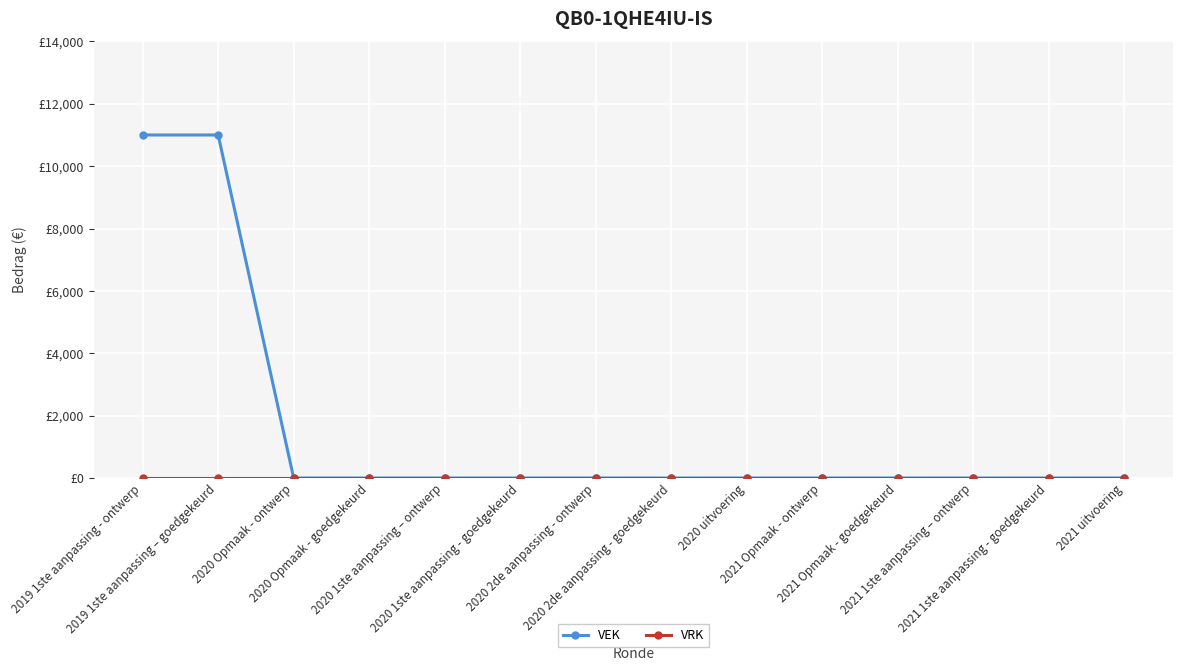

List the labels in order of VRK value, largest first.

2019 1ste aanpassing - ontwerp, 2019 1ste aanpassing – goedgekeurd, 2020 Opmaak - ontwerp, 2020 Opmaak - goedgekeurd, 2020 1ste aanpassing – ontwerp, 2020 1ste aanpassing - goedgekeurd, 2020 2de aanpassing - ontwerp, 2020 2de aanpassing - goedgekeurd, 2020 uitvoering, 2021 Opmaak - ontwerp, 2021 Opmaak - goedgekeurd, 2021 1ste aanpassing – ontwerp, 2021 1ste aanpassing - goedgekeurd, 2021 uitvoering